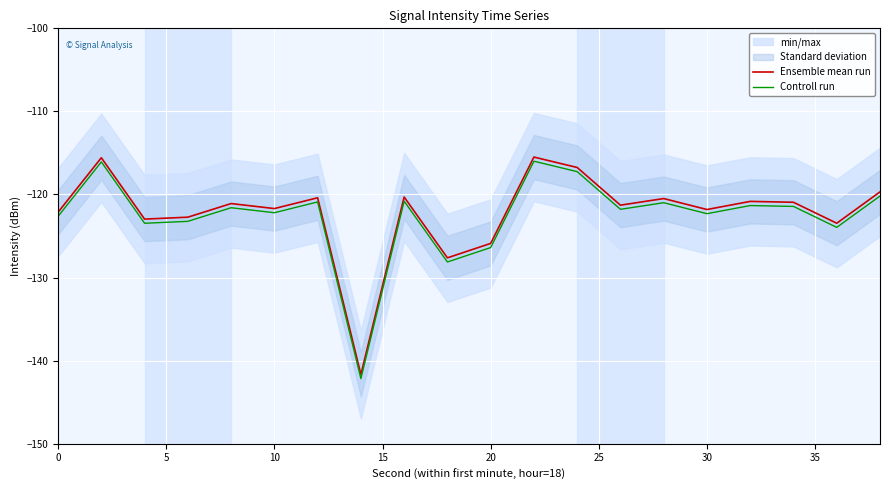

True or false: Controll run and Ensemble mean run cross at least once.

False